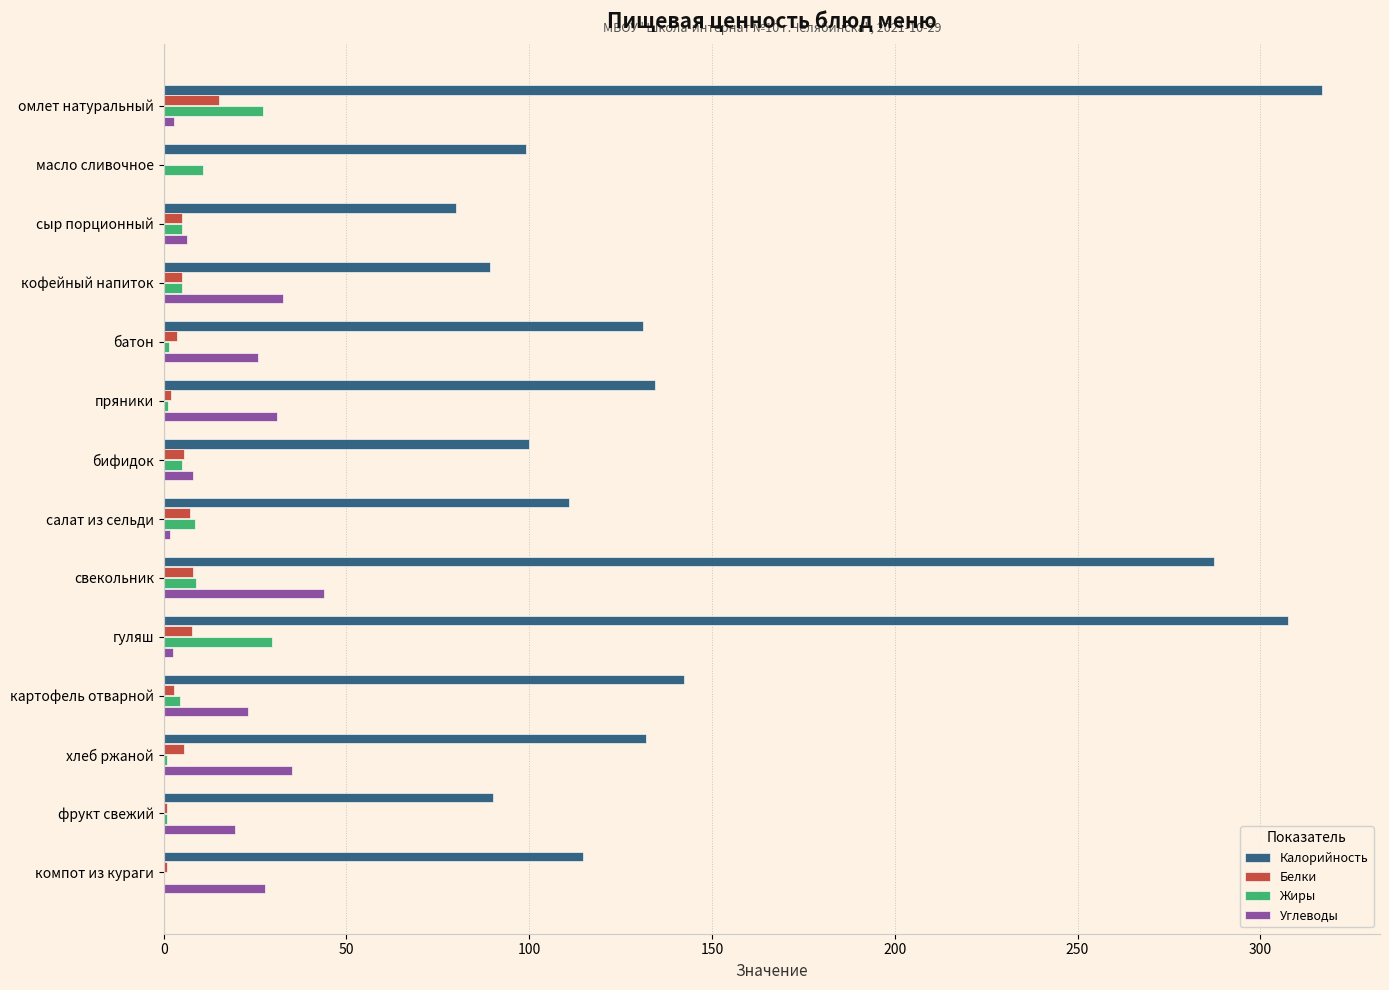

What is the sum of all Углеводы values?

260.1